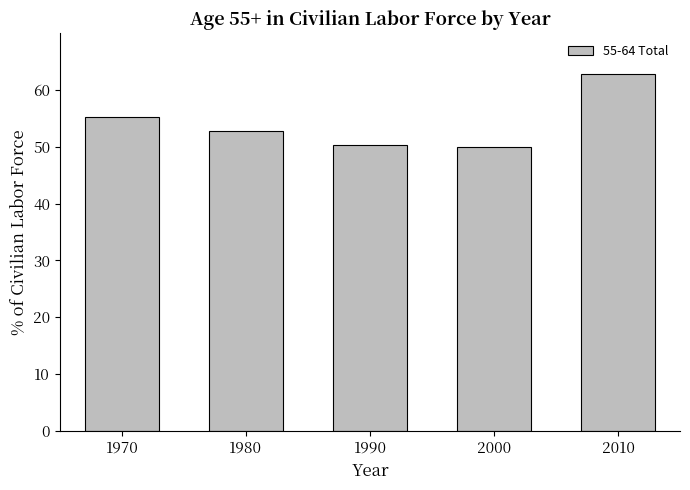

What is the value of the 2nd bar from the left?

52.8